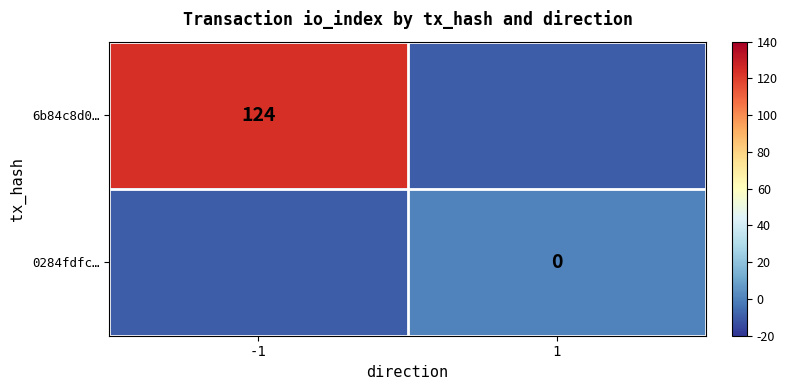

Which series has the largest total across all categories?

6b84c8d0…